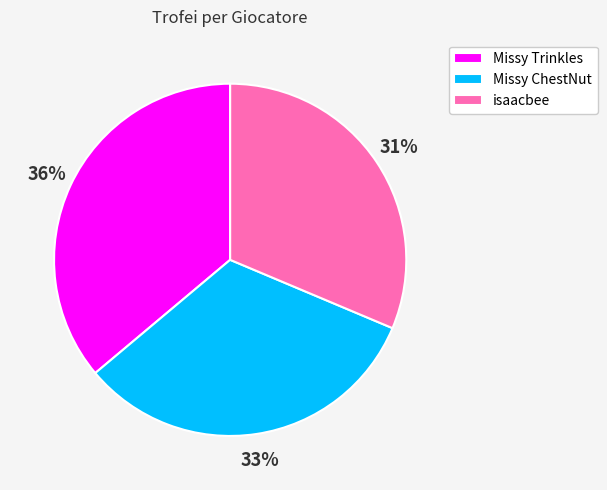

Is Missy Trinkles the majority of the pie?

No